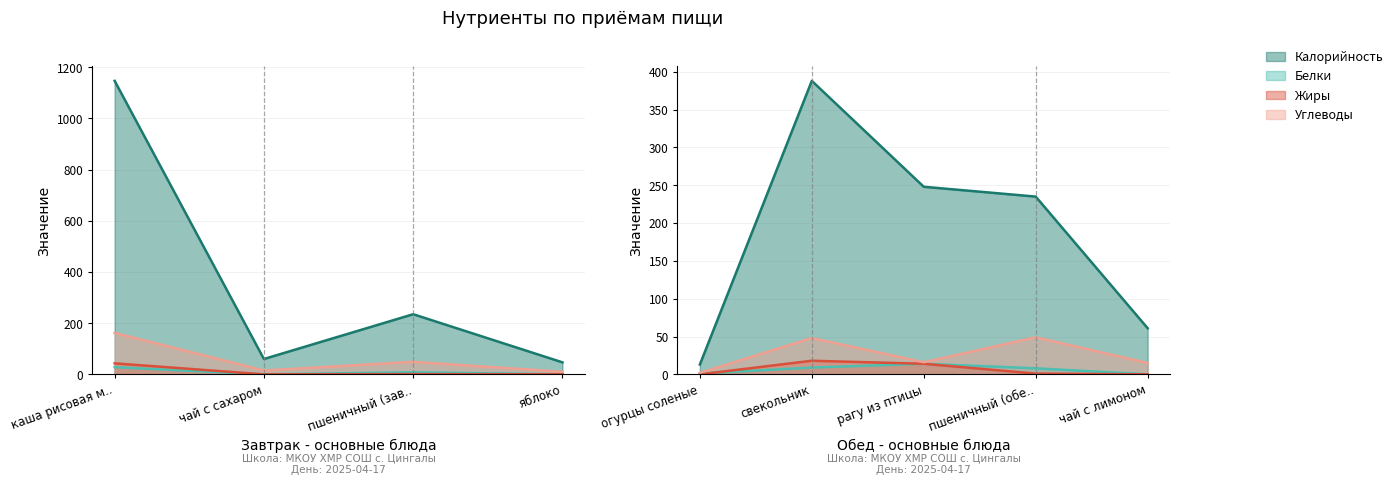

List the labels in order of Жиры value, largest first.

каша рисовая молочная жидкая, свекольник, рагу из птицы, пшеничный (завтрак), пшеничный (обед), чай с сахаром, яблоко, огурцы соленые, чай с лимоном